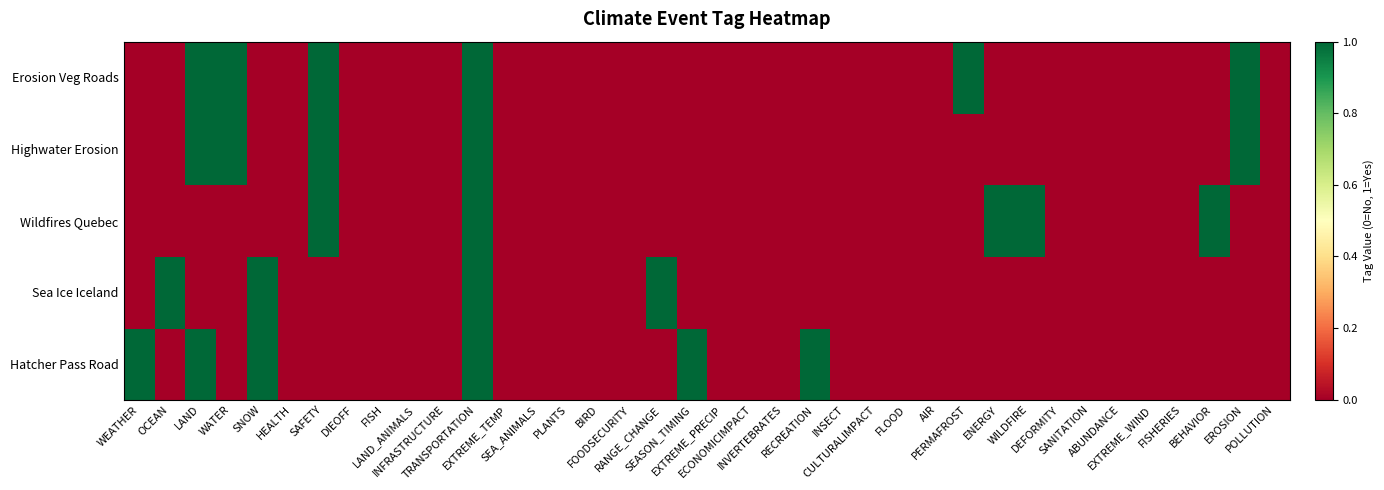

At which category does the chart reach its peak across all series?

WEATHER